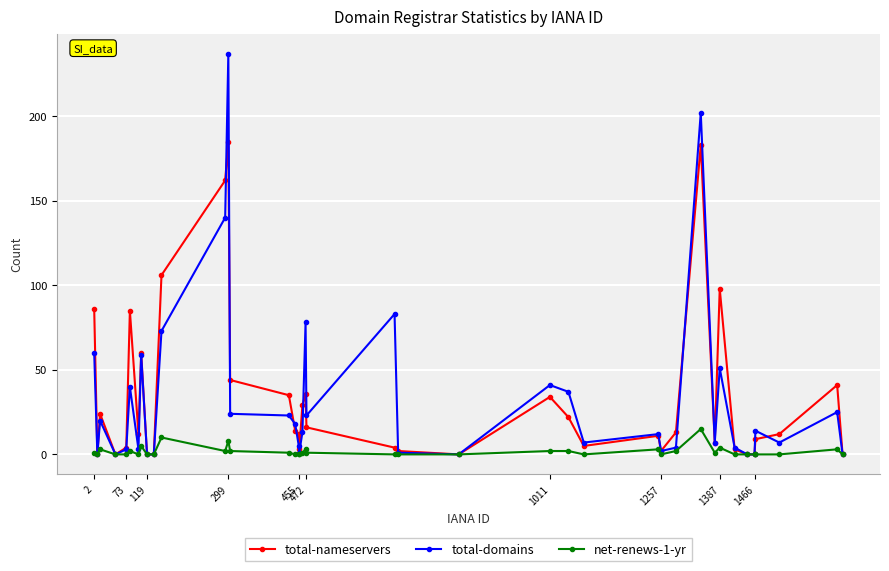

True or false: net-renews-1-yr has more than 1 points higher than both neighbors.

True